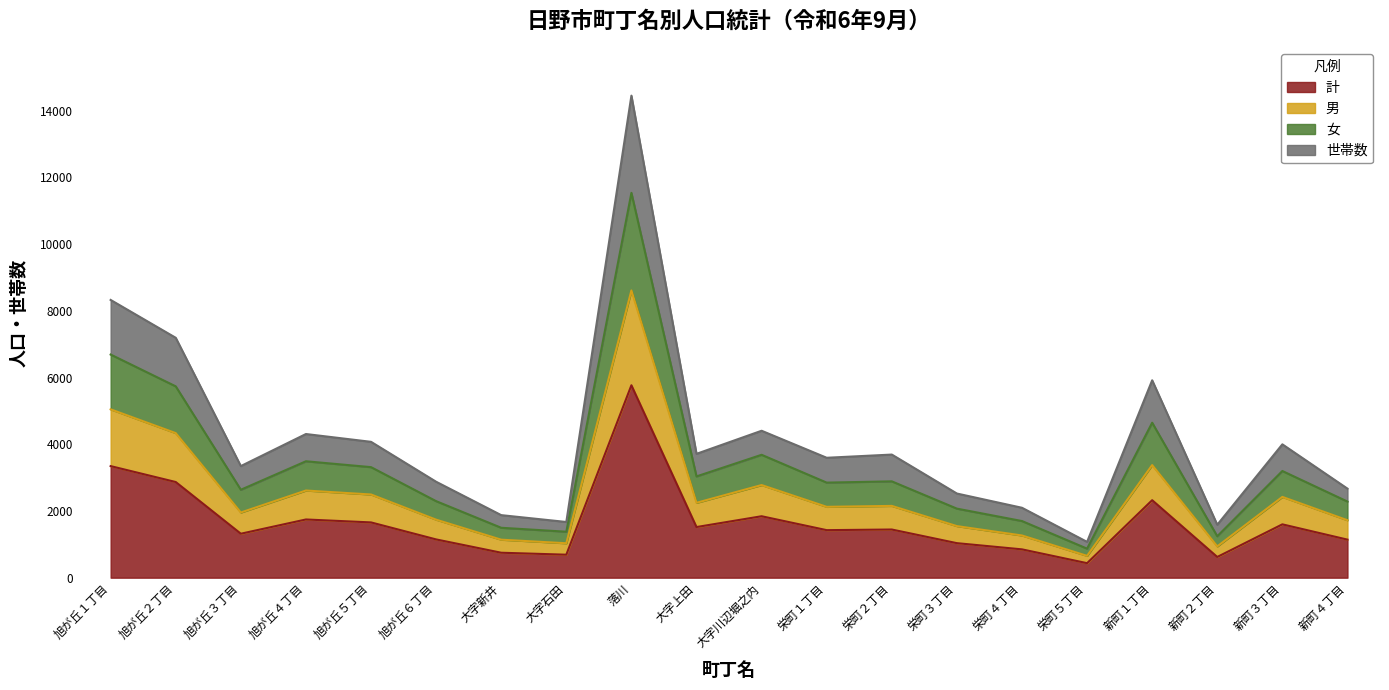

What is the label of the 6th point from the left?

旭が丘６丁目